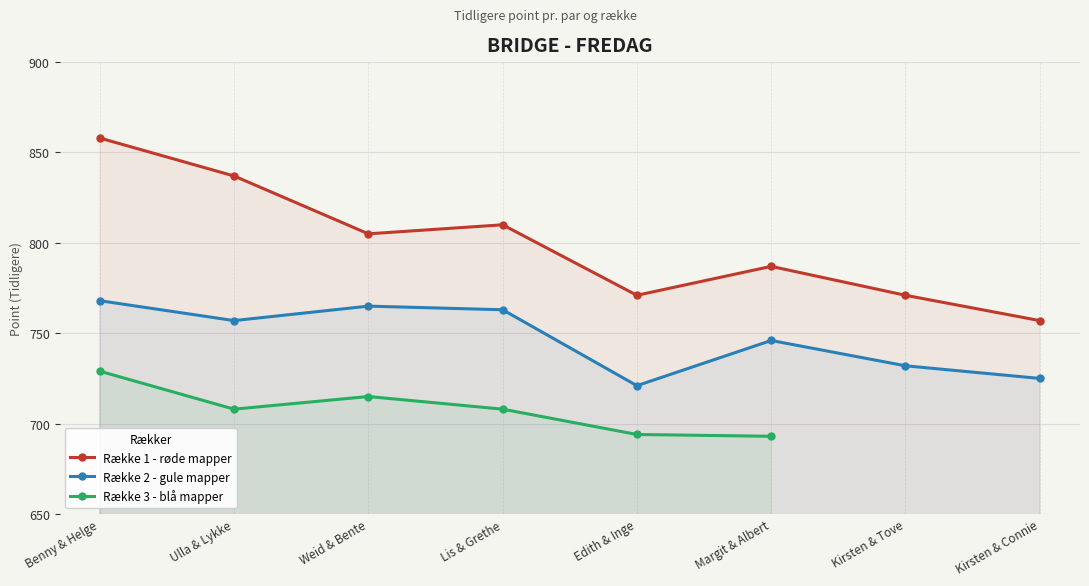

How many interior local valleys does the Række 1 - røde mapper series have?

2